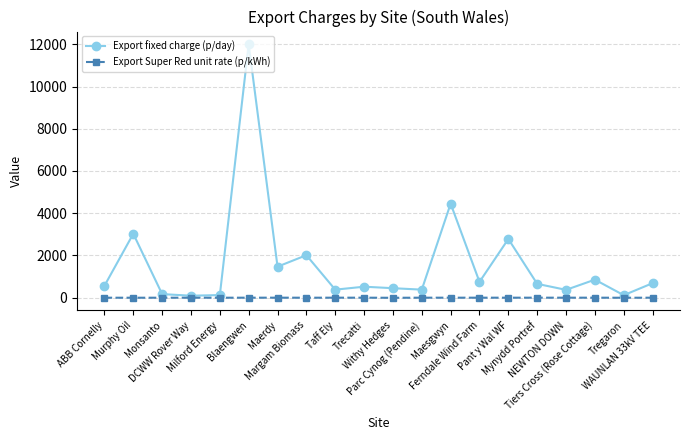

List the series in order of their peak value, lowest first.

Export Super Red unit rate (p/kWh), Export fixed charge (p/day)